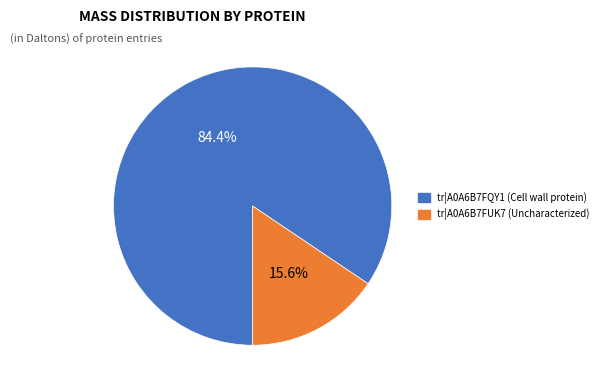

Is there a majority slice in this chart?

Yes